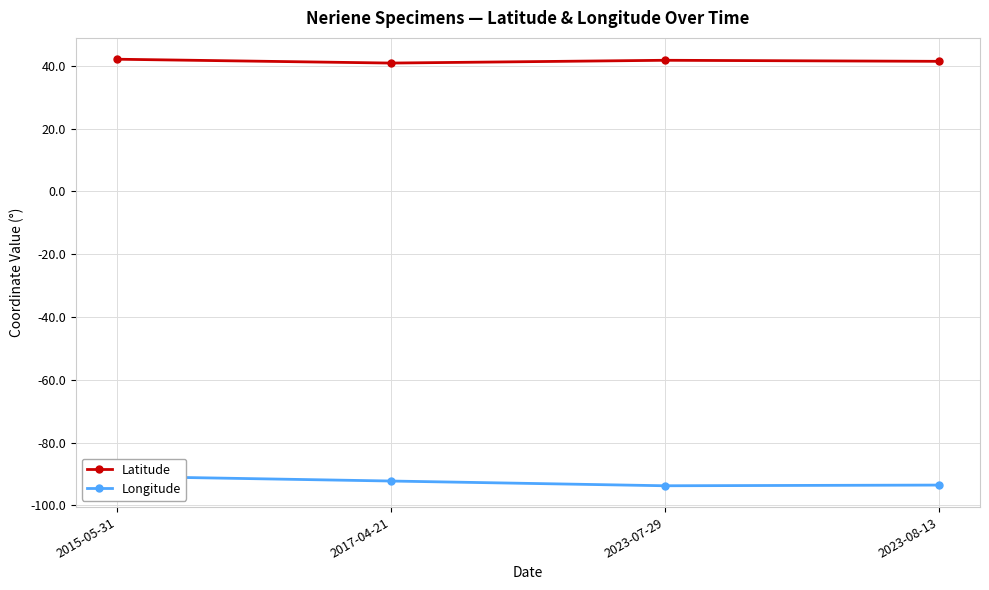

What is the label of the 2nd point from the left?

2017-04-21